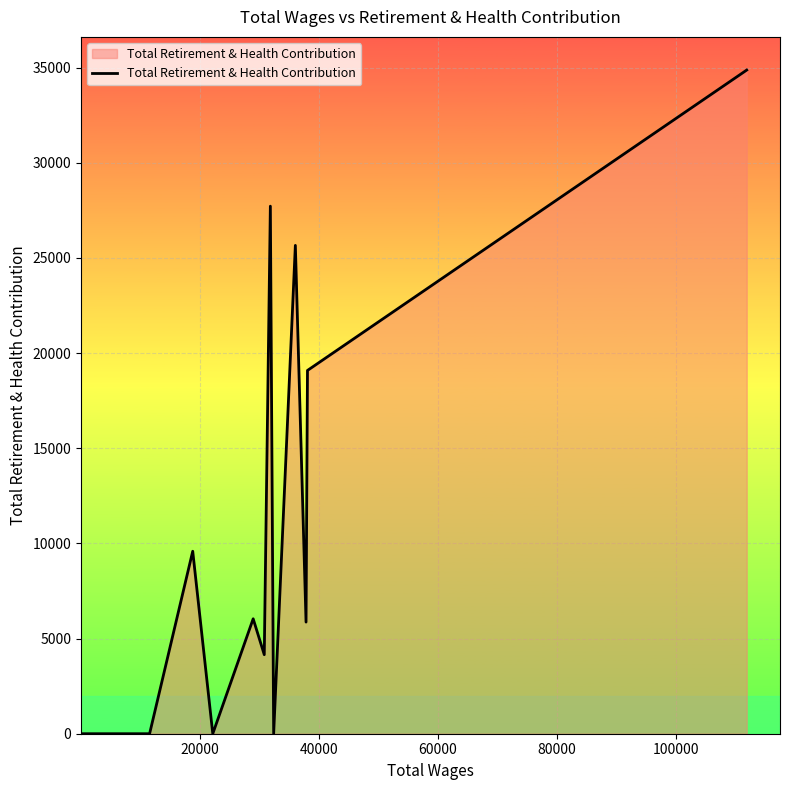

What is the sum of all values?

132972